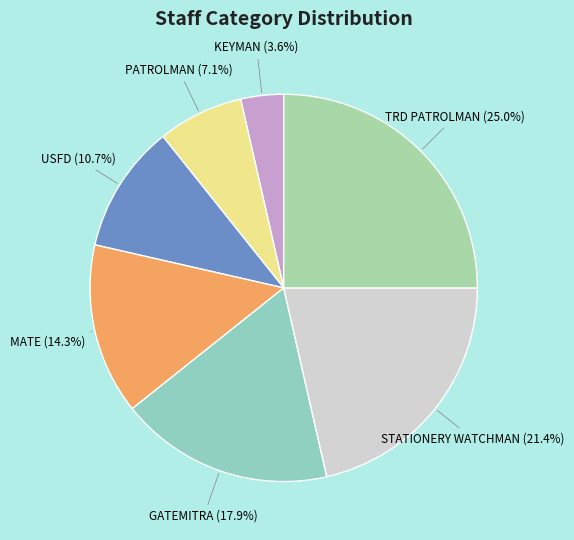

To the nearest percent, what percentage of the pie is TRD PATROLMAN?

25%